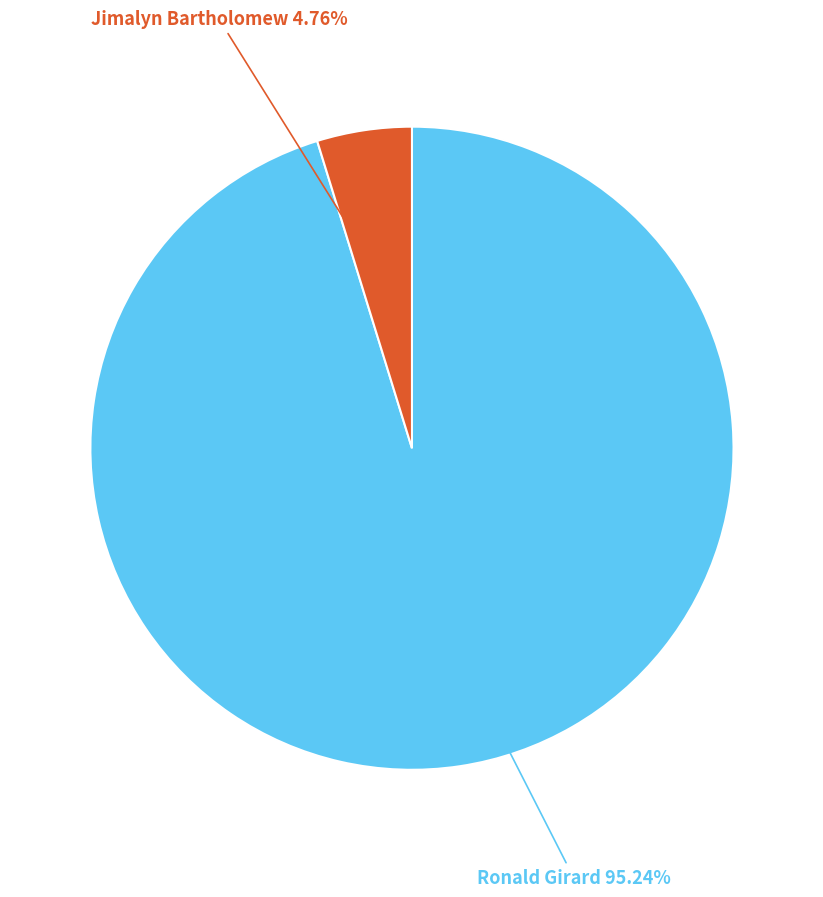

Does Ronald Girard account for over 50% of the chart?

Yes